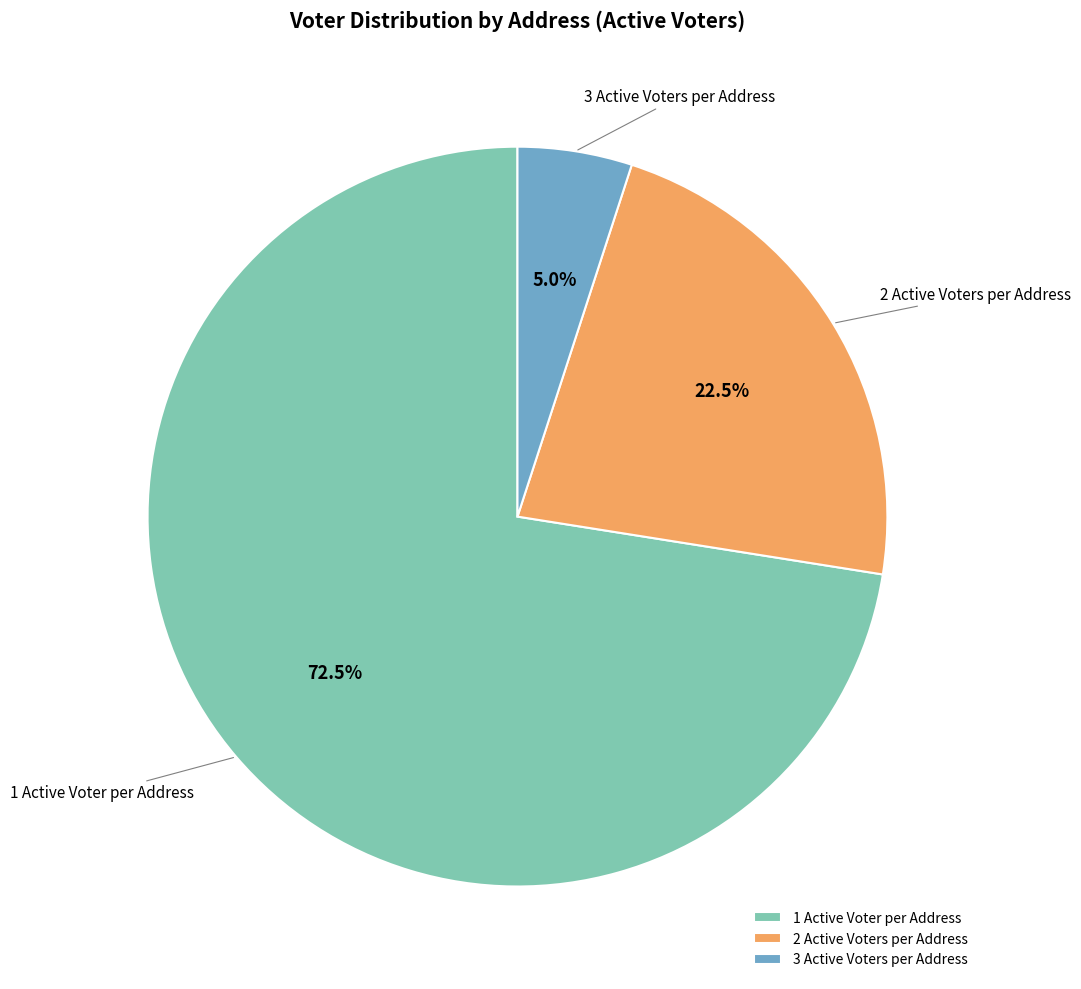

What percentage do 3 Active Voters per Address and 2 Active Voters per Address together represent?

27.5%